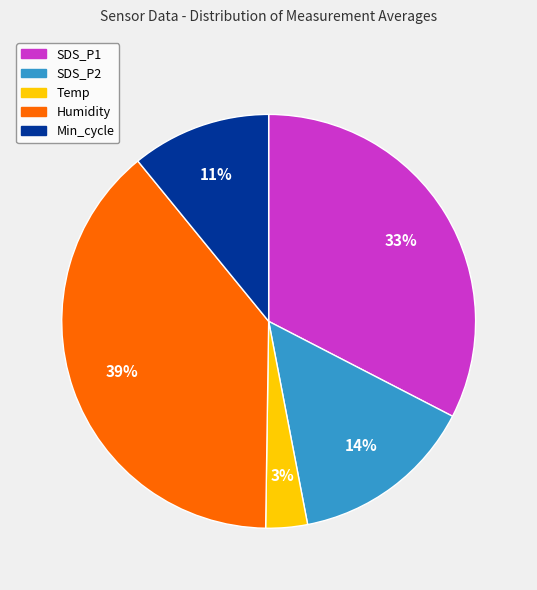

True or false: Humidity accounts for 39% of the total.

True